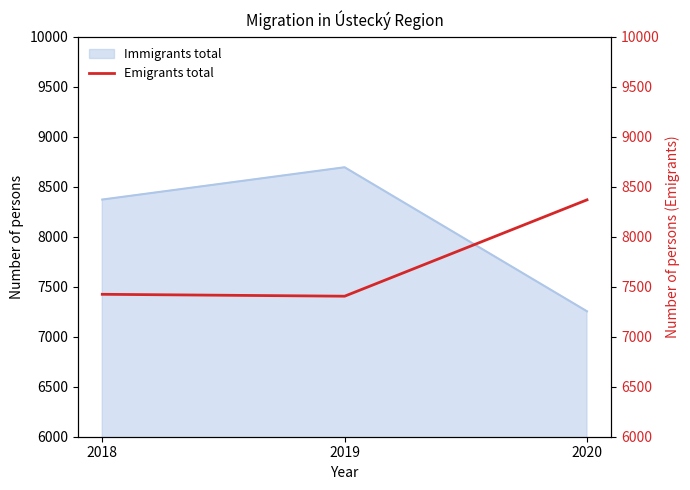

At which label is Immigrants total closest to 7975?

2018